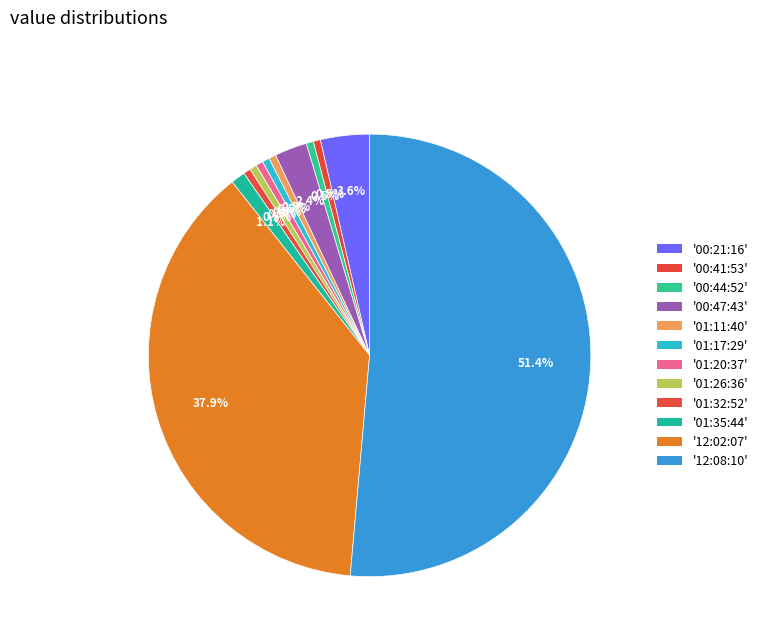

How many segments does this pie chart have?

12